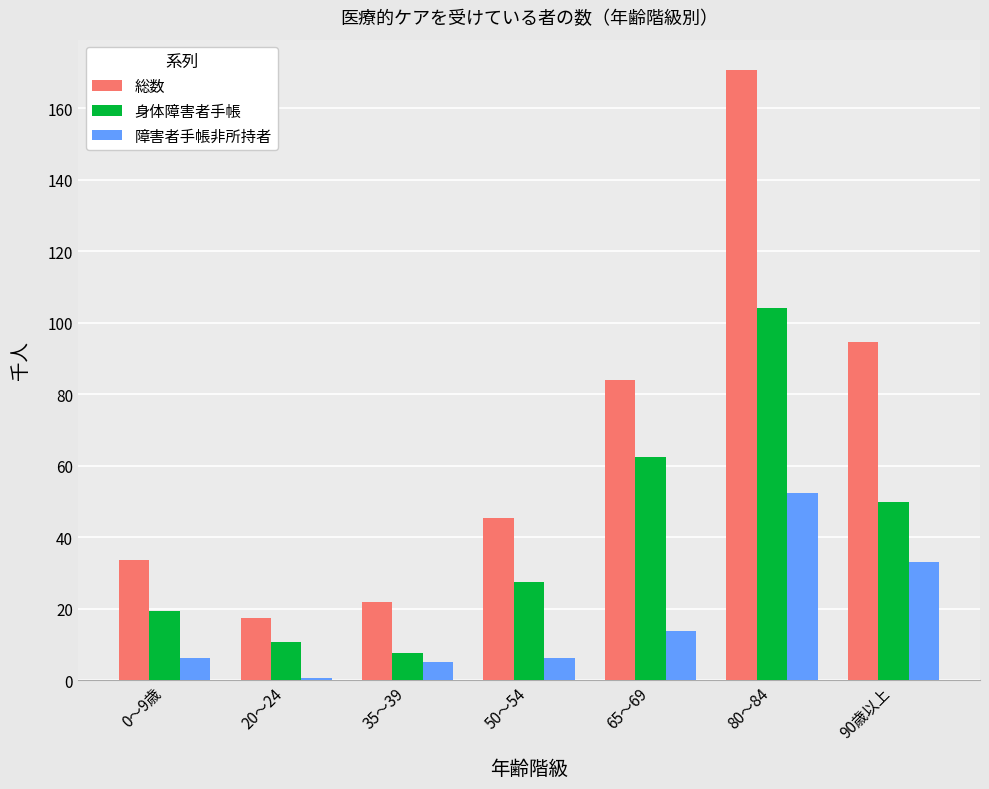

Reading left to right, list all the values displayed in this chart.

総数: 0～9歳=33.6	20～24=17.4	35～39=21.8	50～54=45.5	65～69=84.1	80～84=170.6	90歳以上=94.7
身体障害者手帳: 0～9歳=19.3	20～24=10.6	35～39=7.5	50～54=27.4	65～69=62.3	80～84=104.0	90歳以上=49.8
障害者手帳非所持者: 0～9歳=6.2	20～24=0.6	35～39=5.0	50～54=6.2	65～69=13.7	80～84=52.3	90歳以上=33.0